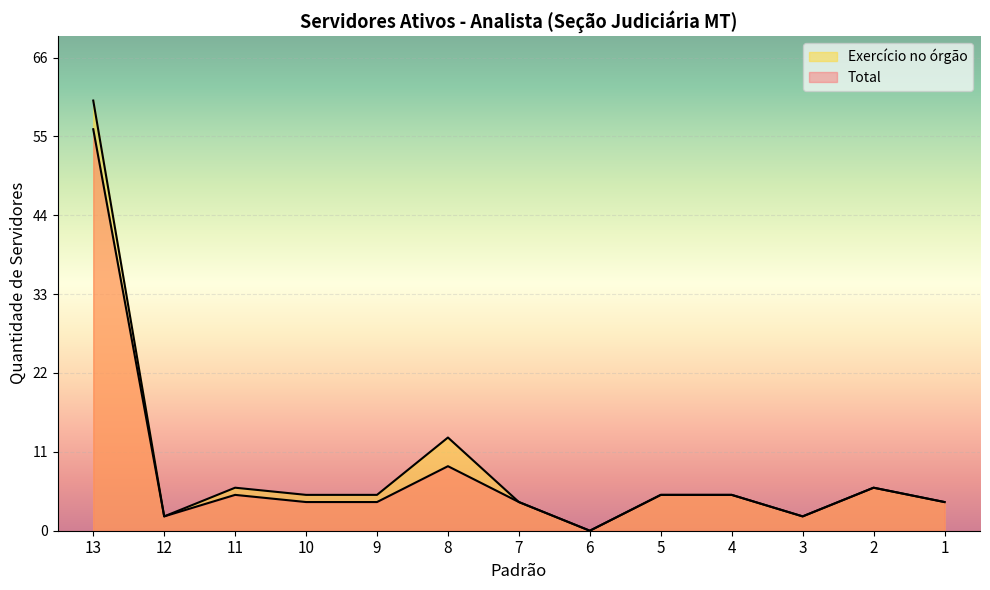

Which series has the widest spread of values?

Exercício no órgão